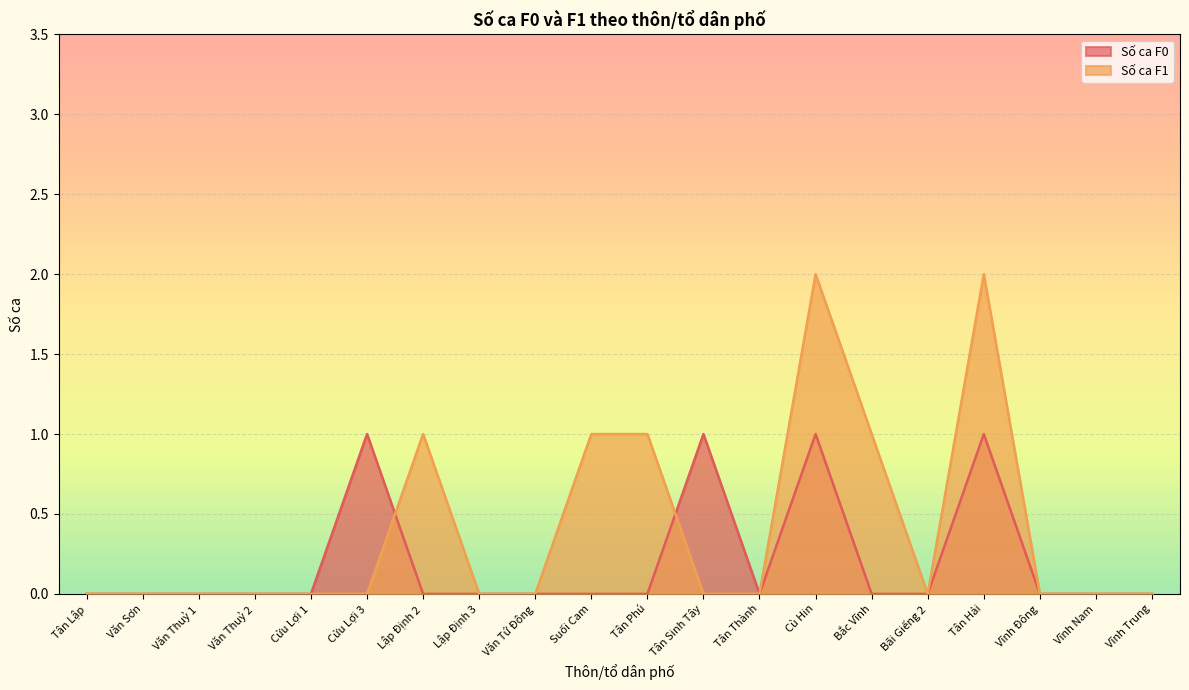

Reading left to right, extract all data points from this chart.

Số ca F0: 0	0	0	0	0	1	0	0	0	0	0	1	0	1	0	0	1	0	0	0
Số ca F1: 0	0	0	0	0	0	1	0	0	1	1	0	0	2	1	0	2	0	0	0